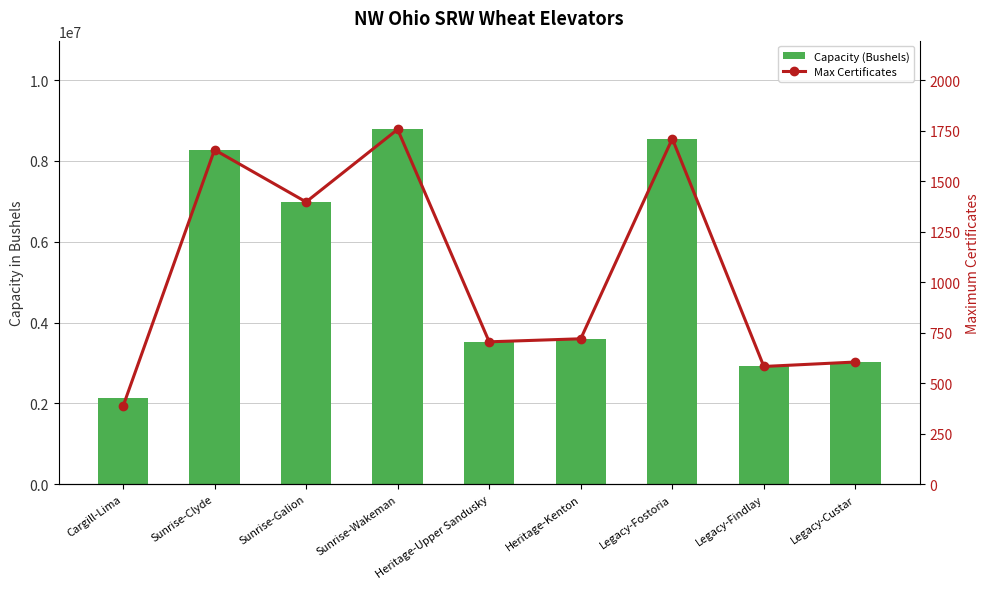

Which category has the lowest value across all series?

Cargill-Lima